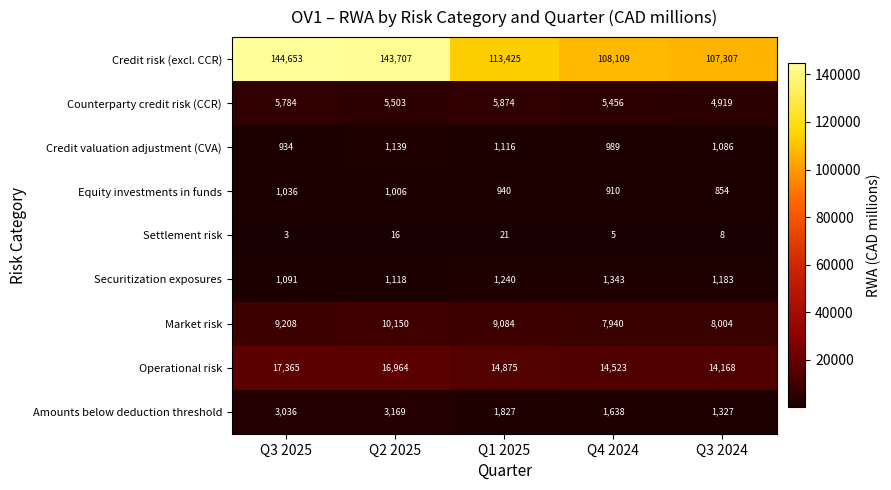

How many categories are shown in the chart?

5